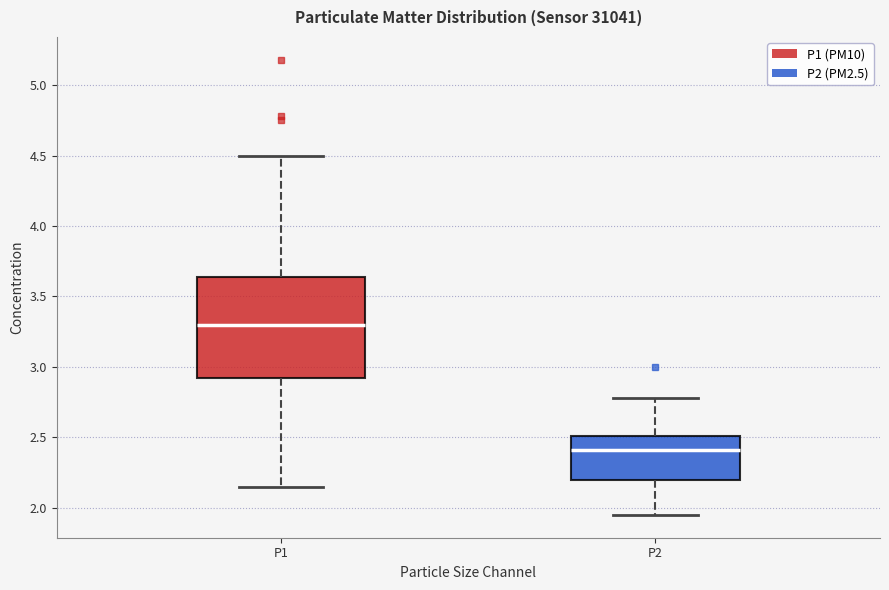

Where is the lower edge of the box for P1 on the y-axis? The values are not printed on the chart, so give them approximately, as read against the axis.

2.95